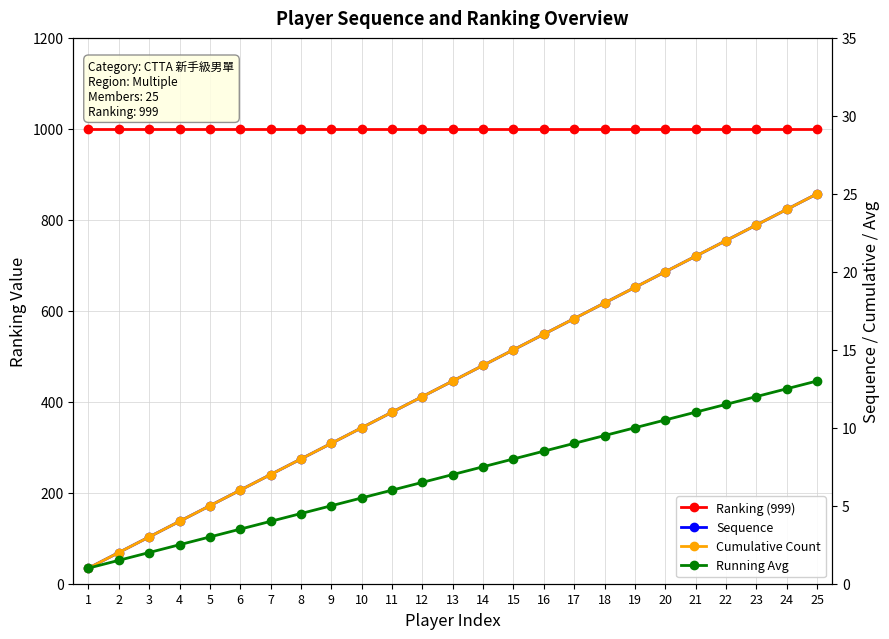

Does the chart have visible grid lines?

Yes